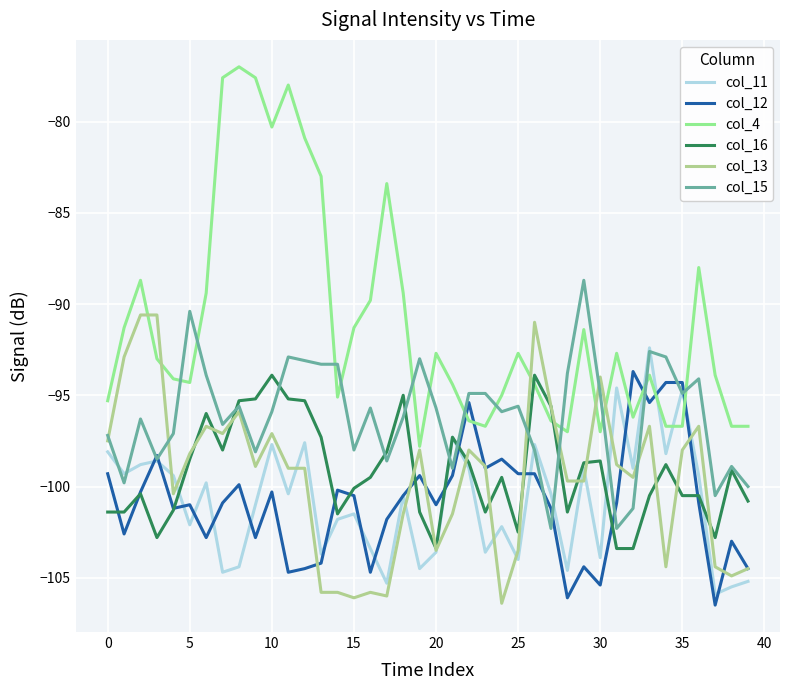

How many distinct data groups are displayed?

6